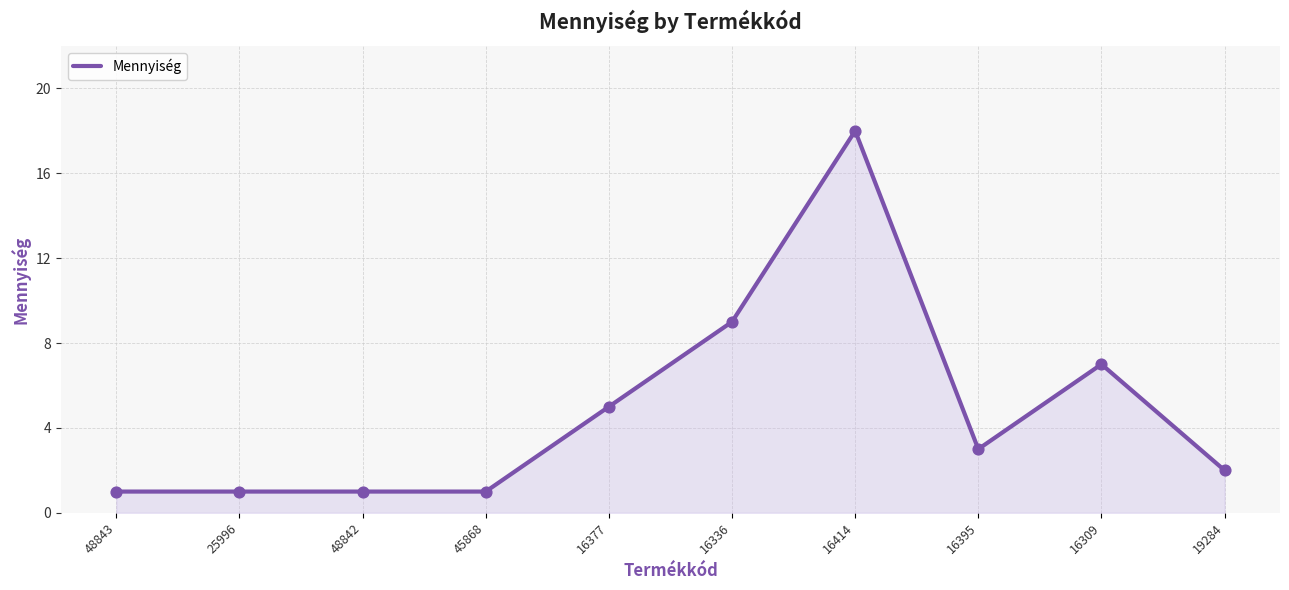

What is the ratio of the value at 16414 to the value at 16309?

2.6